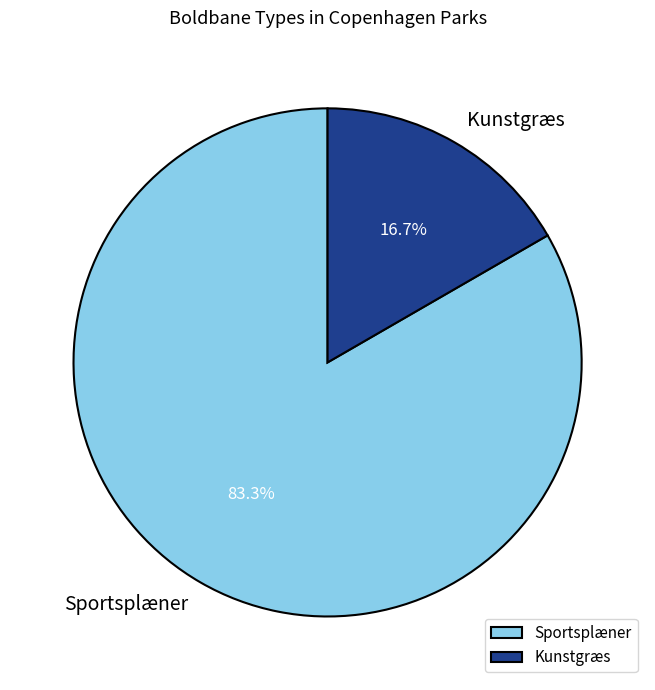

To the nearest percent, what is the average slice percentage?

50%